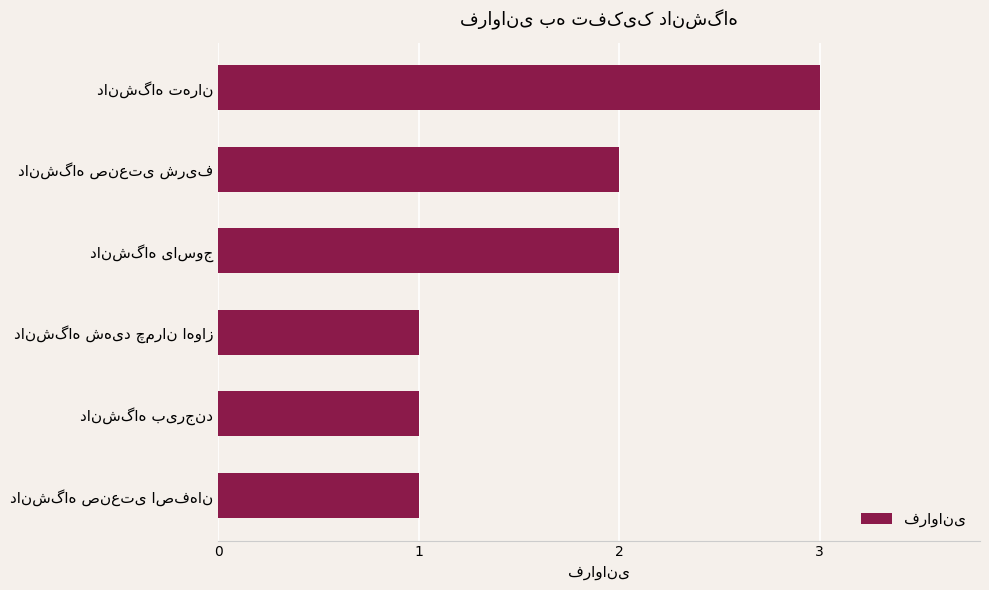

What is the maximum value shown in the chart?

3